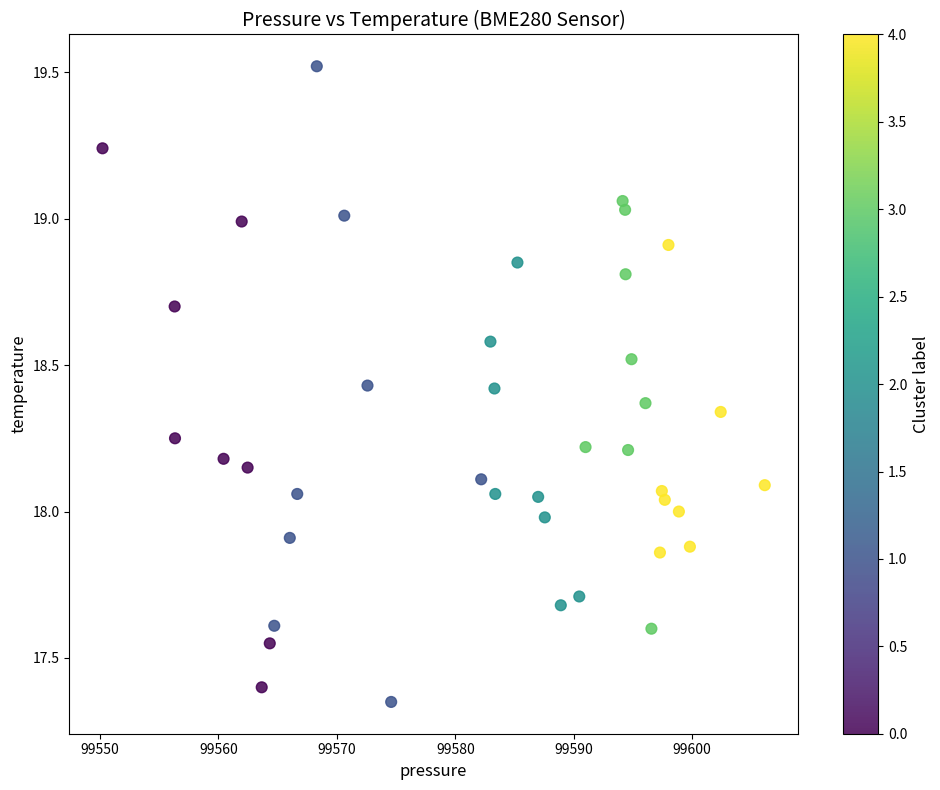

What is the range of Y values (max minus min)?

2.2